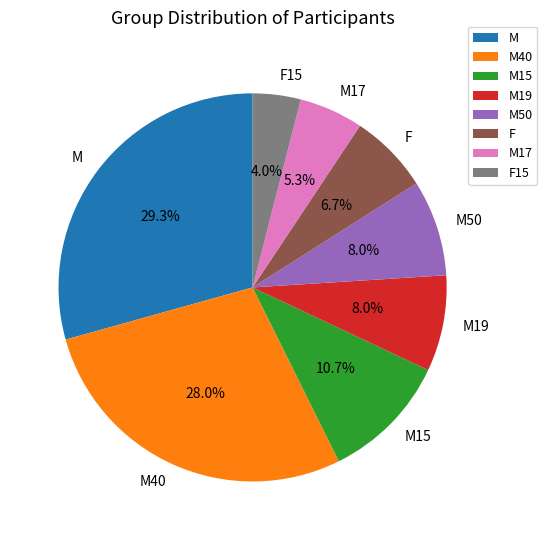

Does M17 account for over 50% of the chart?

No